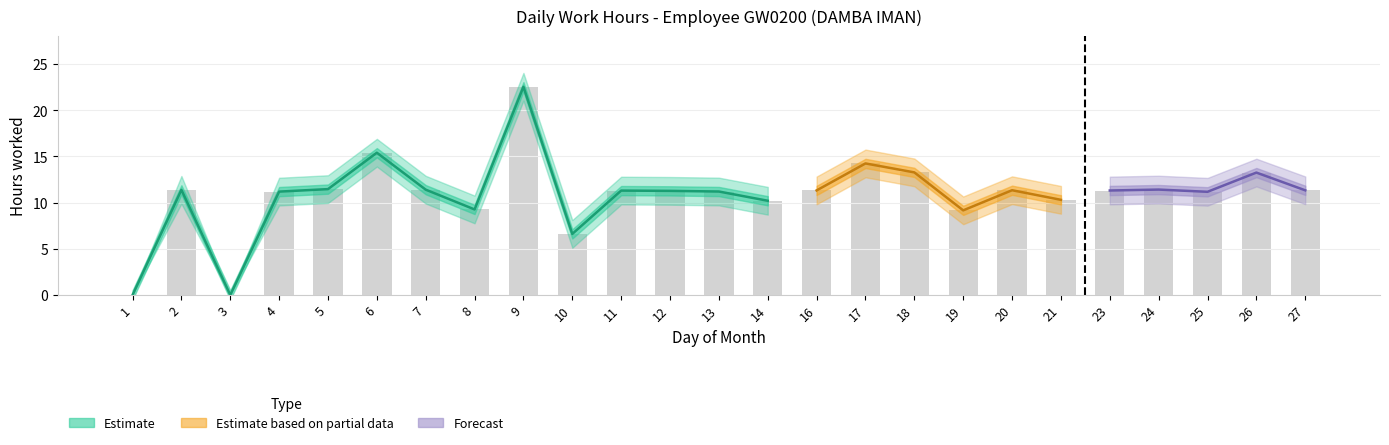

At how many categories does at least one series exceed 14?

5